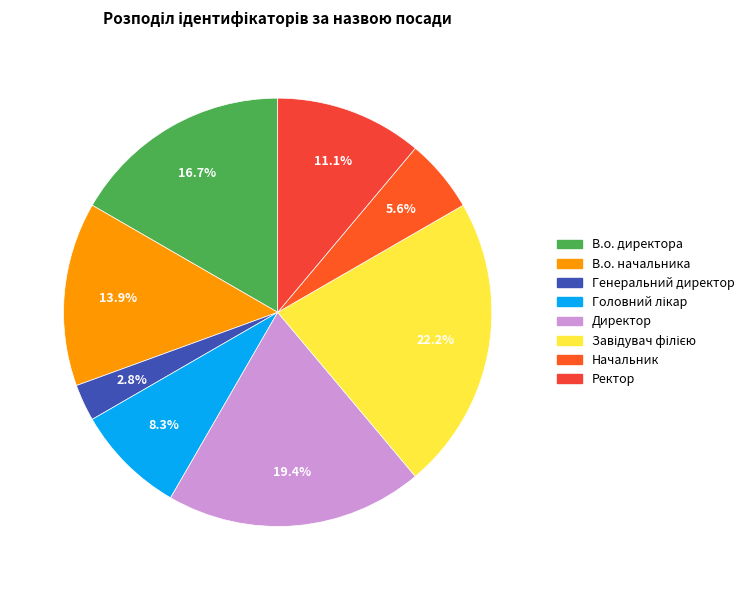

How many segments does this pie chart have?

8